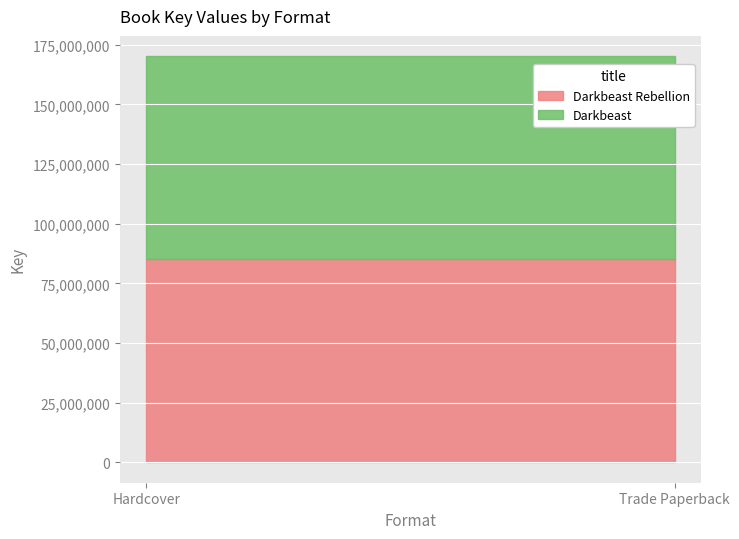

Which category has the highest value across all series?

Hardcover